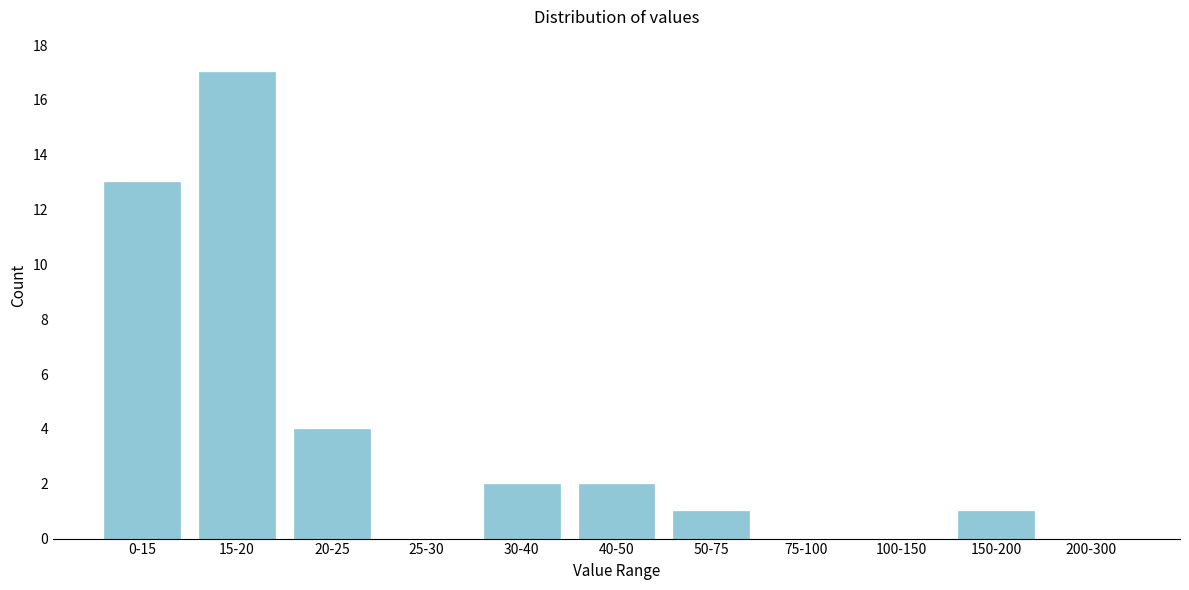

Reading right to left, what are all the values shown in this chart?

200-300=0	150-200=1	100-150=0	75-100=0	50-75=1	40-50=2	30-40=2	25-30=0	20-25=4	15-20=17	0-15=13